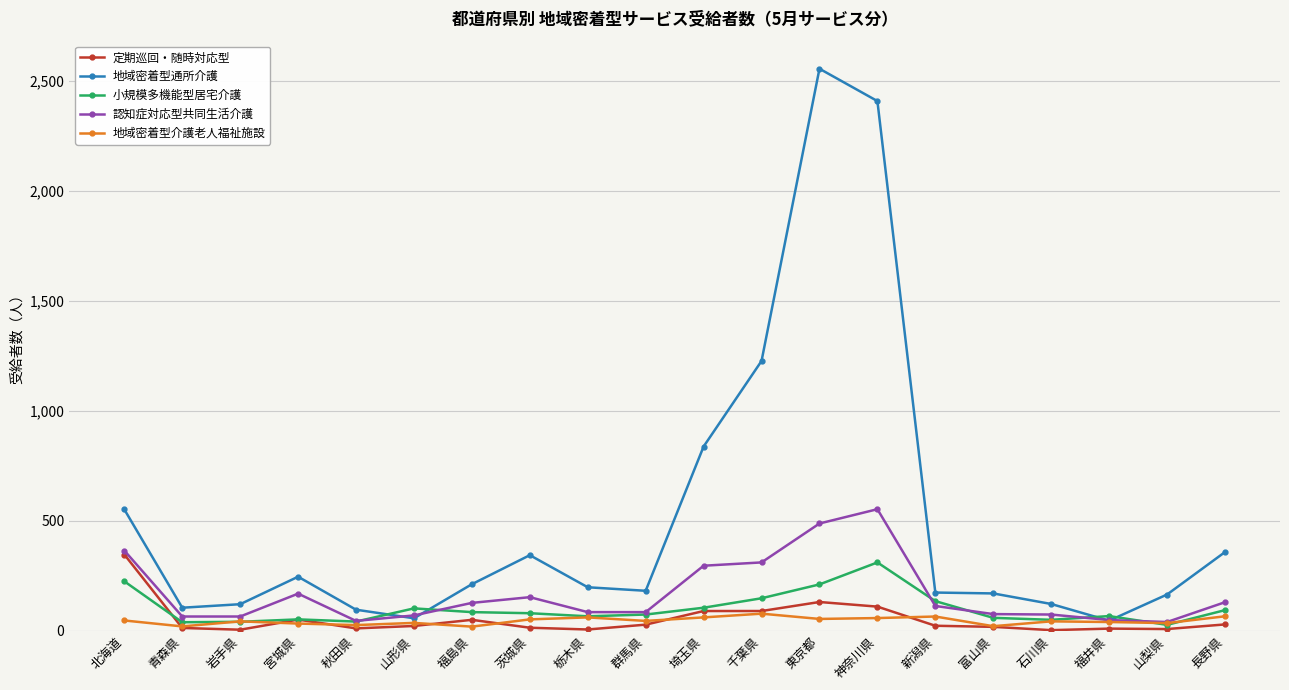

Which series changed the most between 栃木県 and 千葉県?

地域密着型通所介護